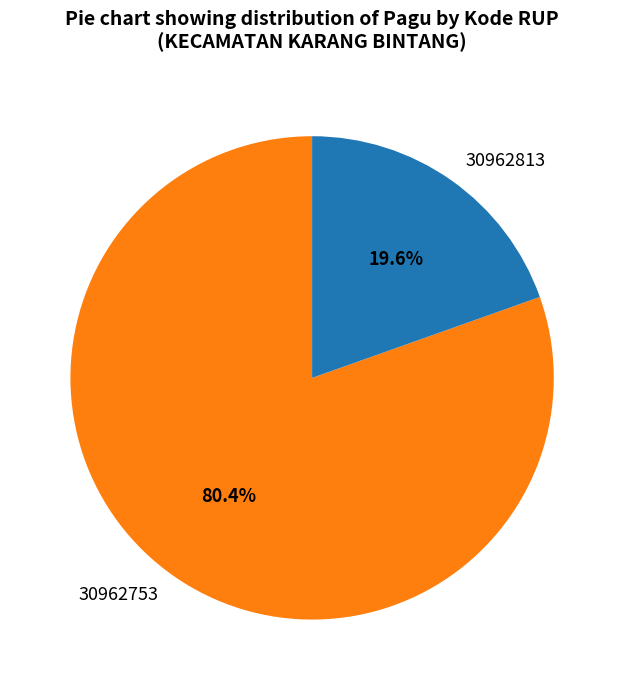

What percentage is NOT represented by 30962753?

19.6%